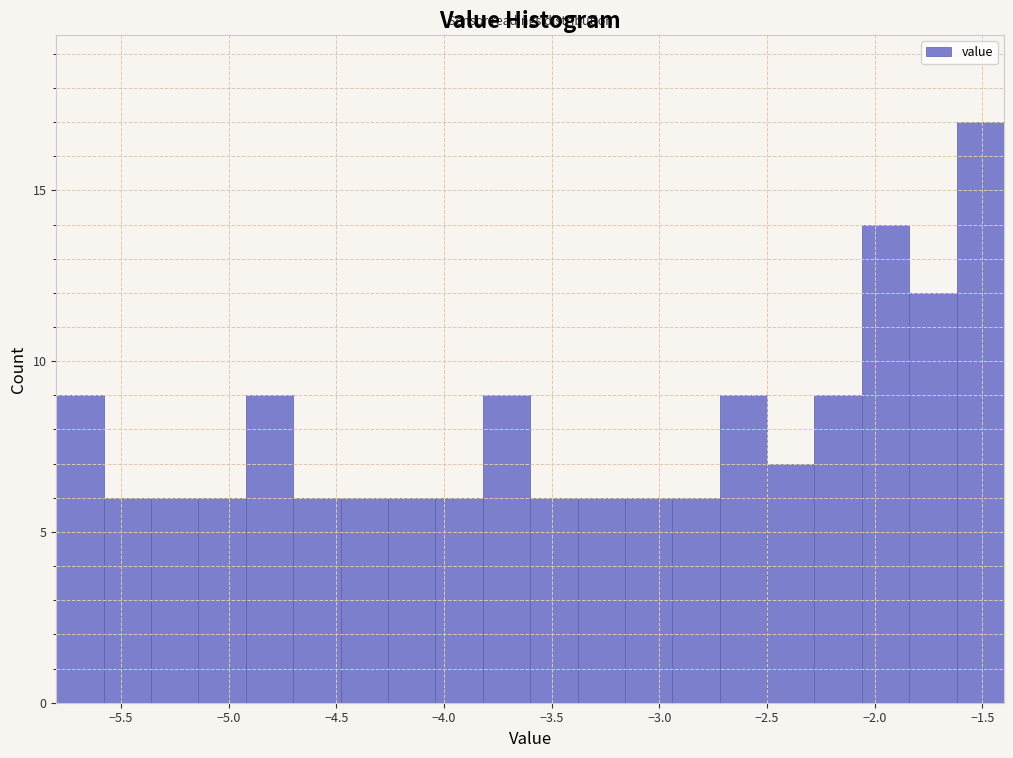

Reading left to right, transcribe this chart: for each bar, give the range it covers on the x-axis and its height. Neither the bar edges nor the heights are printed on the chart, so give them approximately, as read against the axes.

-5.80 to -5.58: 9
-5.58 to -5.36: 6
-5.36 to -5.14: 6
-5.14 to -4.92: 6
-4.92 to -4.70: 9
-4.70 to -4.48: 6
-4.48 to -4.26: 6
-4.26 to -4.04: 6
-4.04 to -3.82: 6
-3.82 to -3.60: 9
-3.60 to -3.38: 6
-3.38 to -3.16: 6
-3.16 to -2.94: 6
-2.94 to -2.72: 6
-2.72 to -2.50: 9
-2.50 to -2.28: 7
-2.28 to -2.06: 9
-2.06 to -1.84: 14
-1.84 to -1.62: 12
-1.62 to -1.40: 17